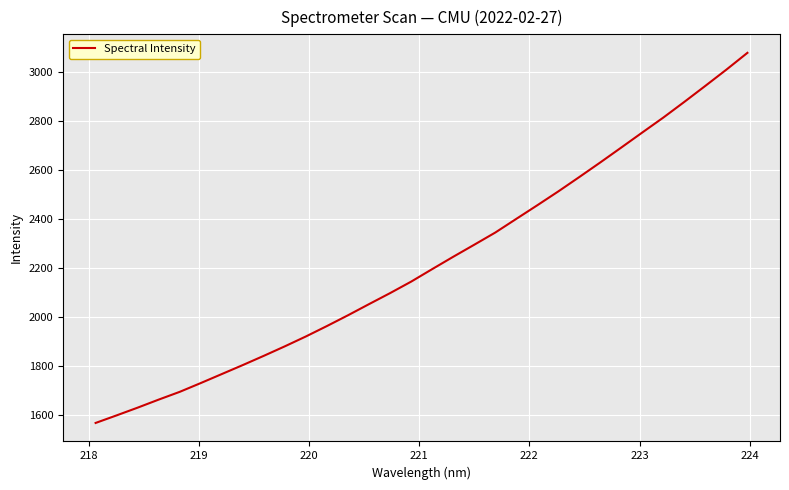

What is the difference between the maximum and minimum values?

1515.1